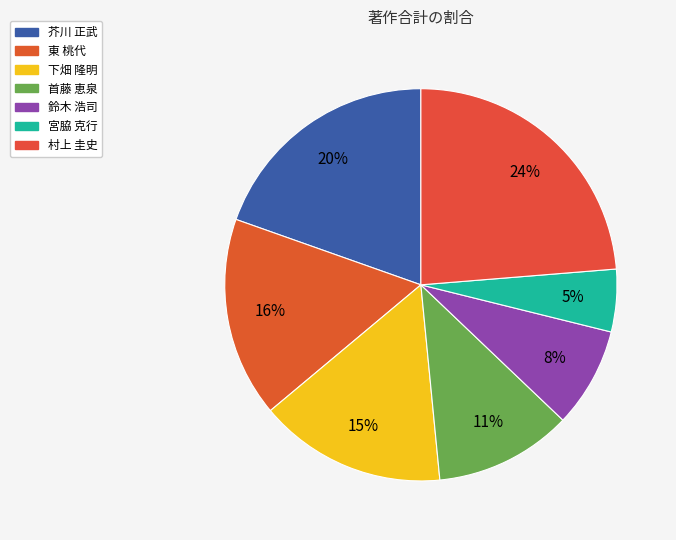

Do 鈴木 浩司 and 東 桃代 together represent more than half of the pie?

No